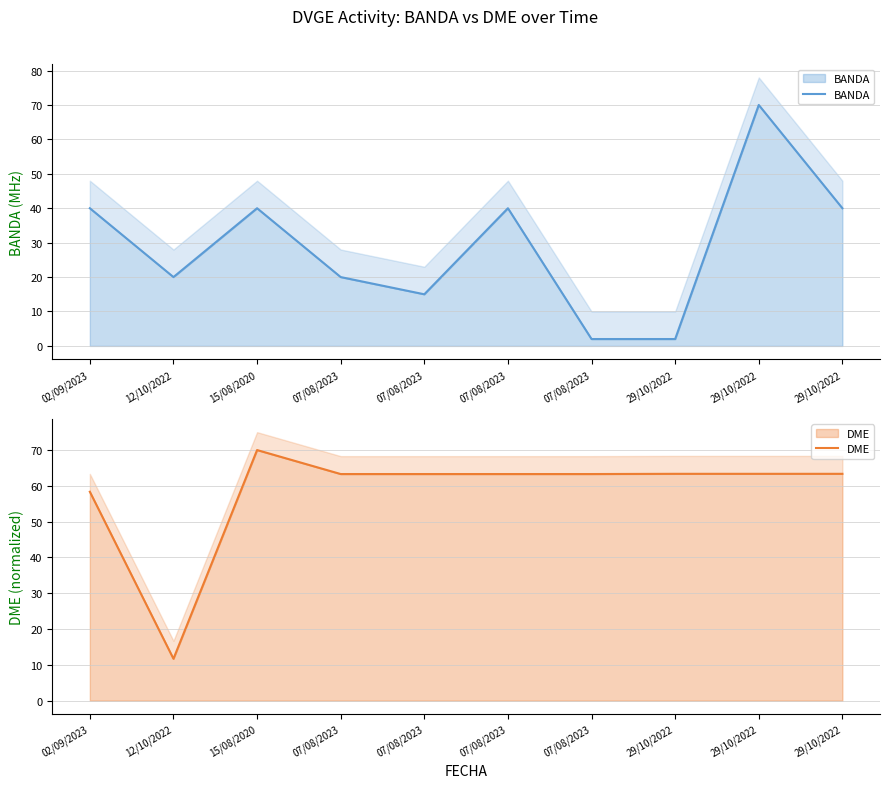

What is the label of the 2nd point from the left?

12/10/2022